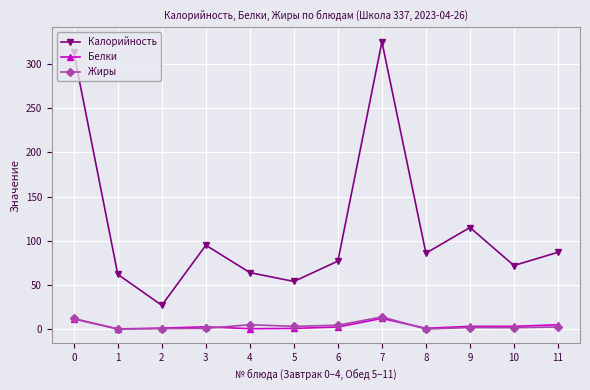

Is it true that Калорийность equals 72.0 at 10?

True